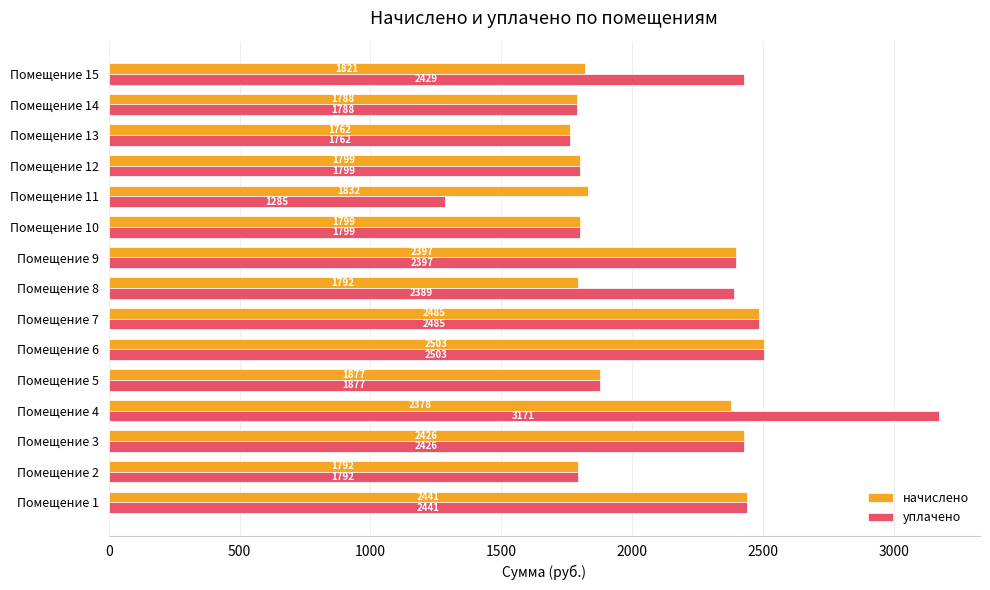

What is the maximum value for уплачено?

3170.8